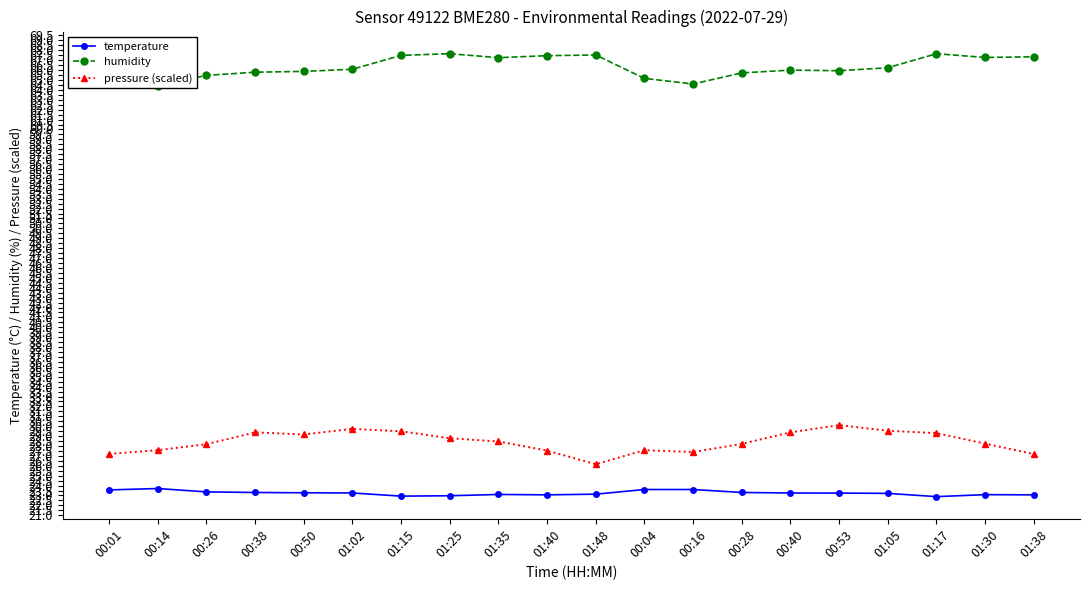

Reading left to right, transcribe all the data shown in this chart.

temperature: 00:01=23.6	00:14=23.7	00:26=23.4	00:38=23.3	00:50=23.3	01:02=23.2	01:15=22.9	01:25=23.0	01:35=23.1	01:40=23.1	01:48=23.1	00:04=23.6	00:16=23.6	00:28=23.3	00:40=23.2	00:53=23.2	01:05=23.2	01:17=22.9	01:30=23.1	01:38=23.1
humidity: 00:01=65.2	00:14=64.4	00:26=65.5	00:38=65.8	00:50=65.9	01:02=66.1	01:15=67.5	01:25=67.7	01:35=67.3	01:40=67.5	01:48=67.5	00:04=65.2	00:16=64.6	00:28=65.7	00:40=66.0	00:53=65.9	01:05=66.2	01:17=67.7	01:30=67.3	01:38=67.3
pressure (scaled): 00:01=27.2	00:14=27.6	00:26=28.2	00:38=29.4	00:50=29.2	01:02=29.7	01:15=29.5	01:25=28.8	01:35=28.5	01:40=27.5	01:48=26.2	00:04=27.6	00:16=27.4	00:28=28.2	00:40=29.4	00:53=30.1	01:05=29.5	01:17=29.3	01:30=28.2	01:38=27.2